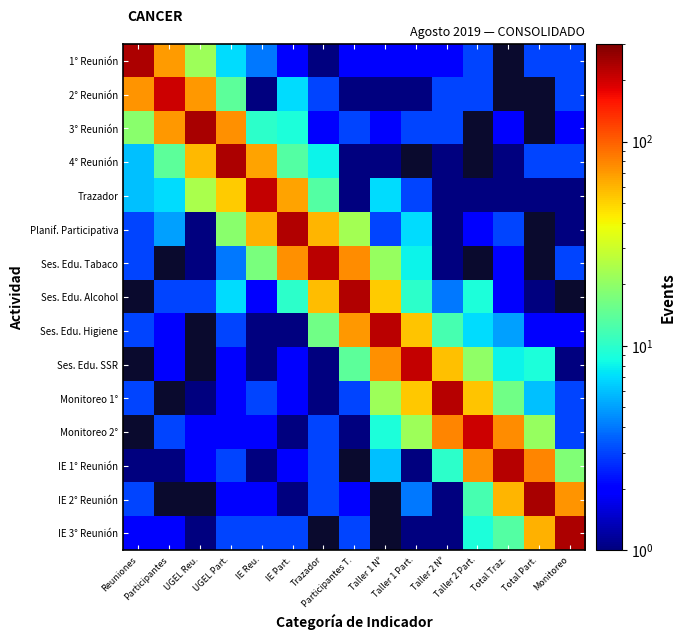

Which category has the highest value in the Trazador series?

IE Reu.